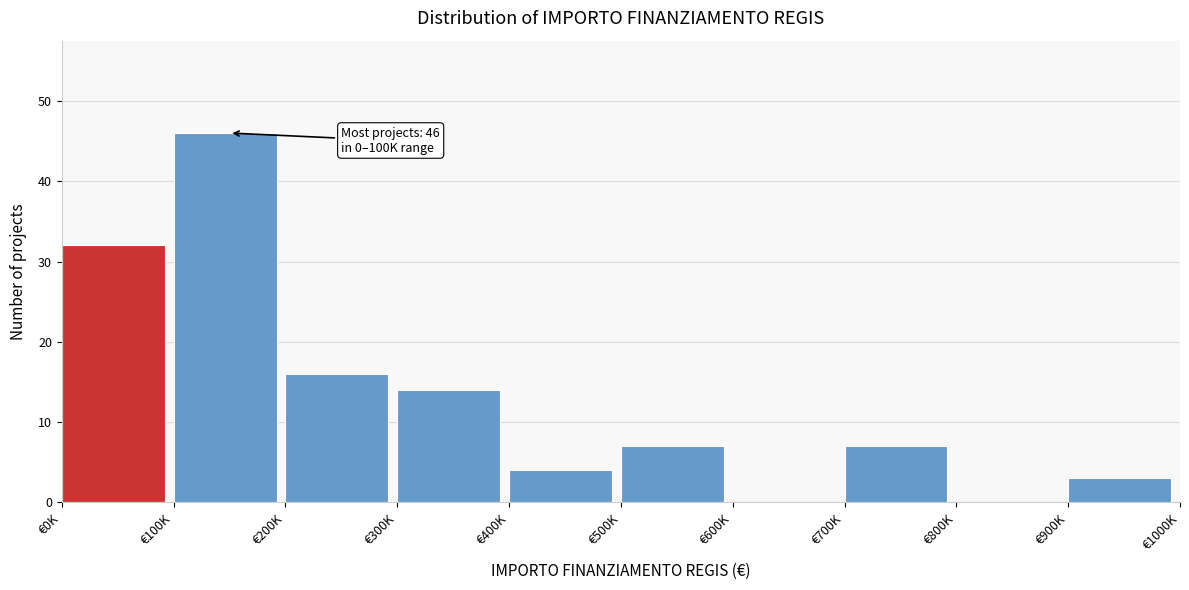

Reading left to right, what are all the values shown in this chart?

€0K=32	€100K=46	€200K=16	€300K=14	€400K=4	€500K=7	€600K=0	€700K=7	€800K=0	€900K=3